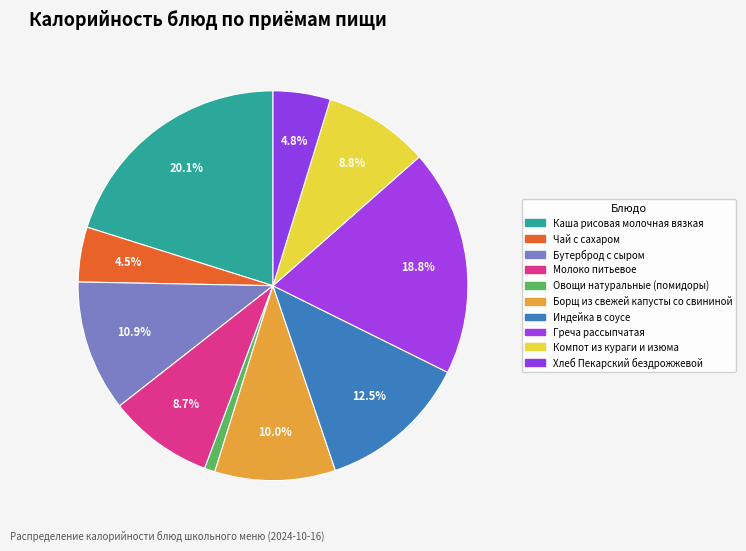

How many slices are in this pie chart?

10